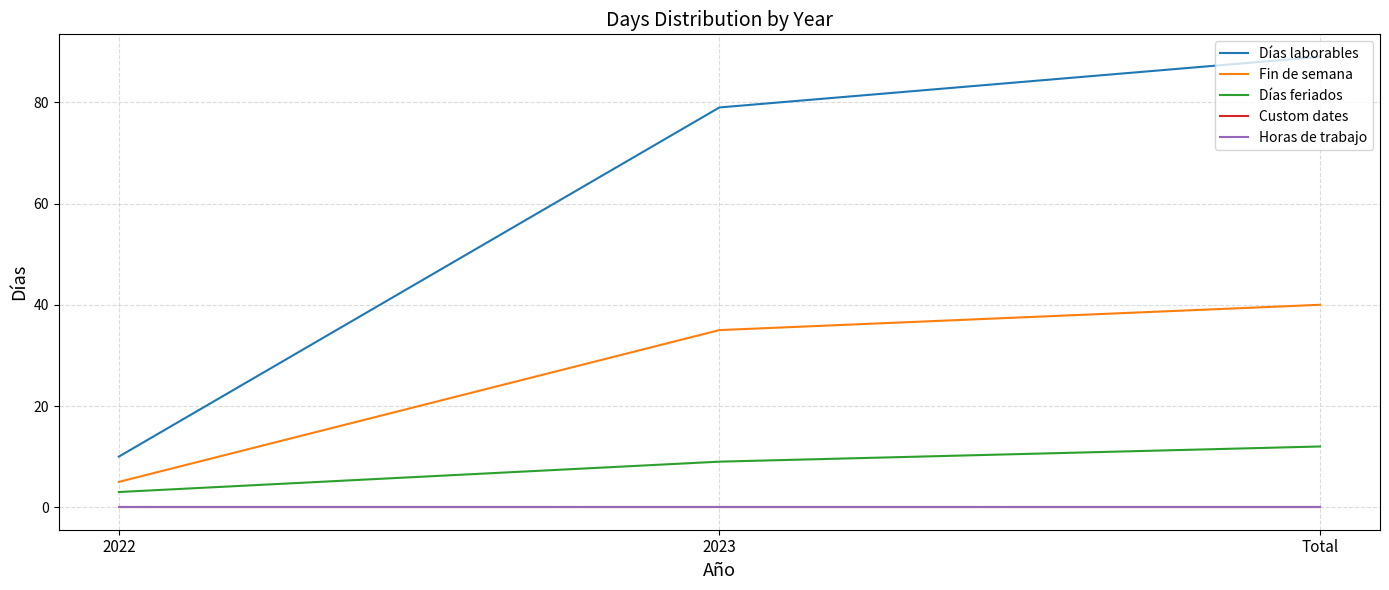

Does the chart have visible grid lines?

Yes